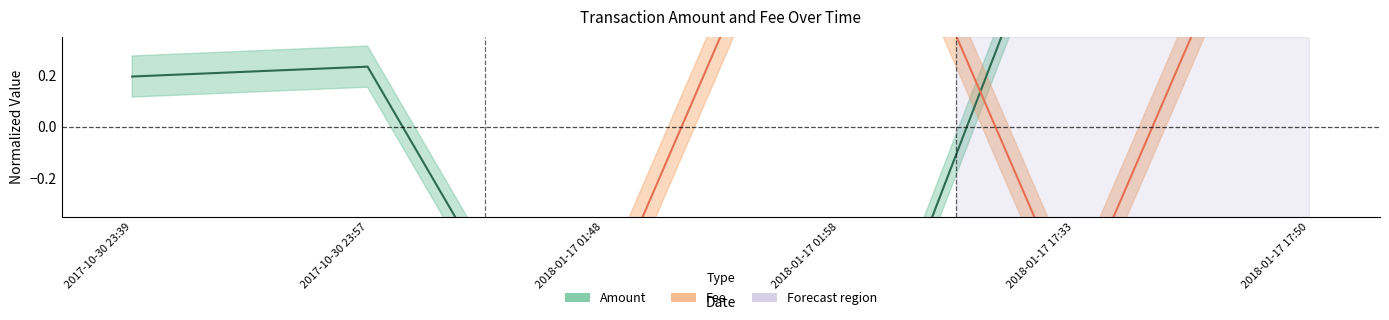

The Amount series shows 0.1 at 2017-10-30 23:57. True or false?

False